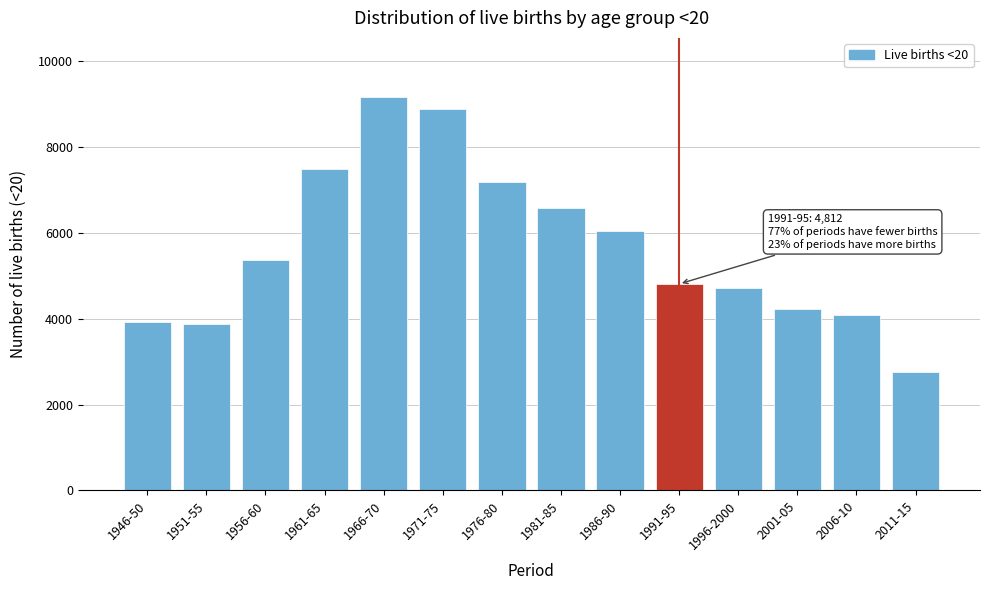

The value at 1986-90 is 6050. True or false?

True